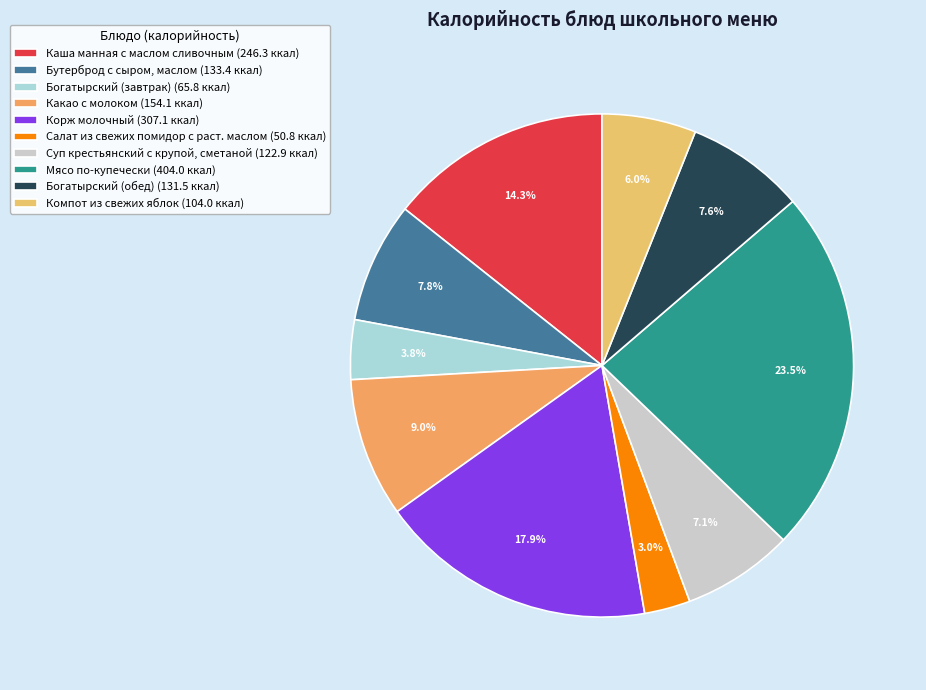

Rank the categories by value from highest to lowest.

Мясо по-купечески, Корж молочный, Каша манная с маслом сливочным, Какао с молоком, Бутерброд с сыром, маслом, Богатырский (обед), Суп крестьянский с крупой, сметаной, Компот из свежих яблок, Богатырский (завтрак), Салат из свежих помидор с раст. маслом